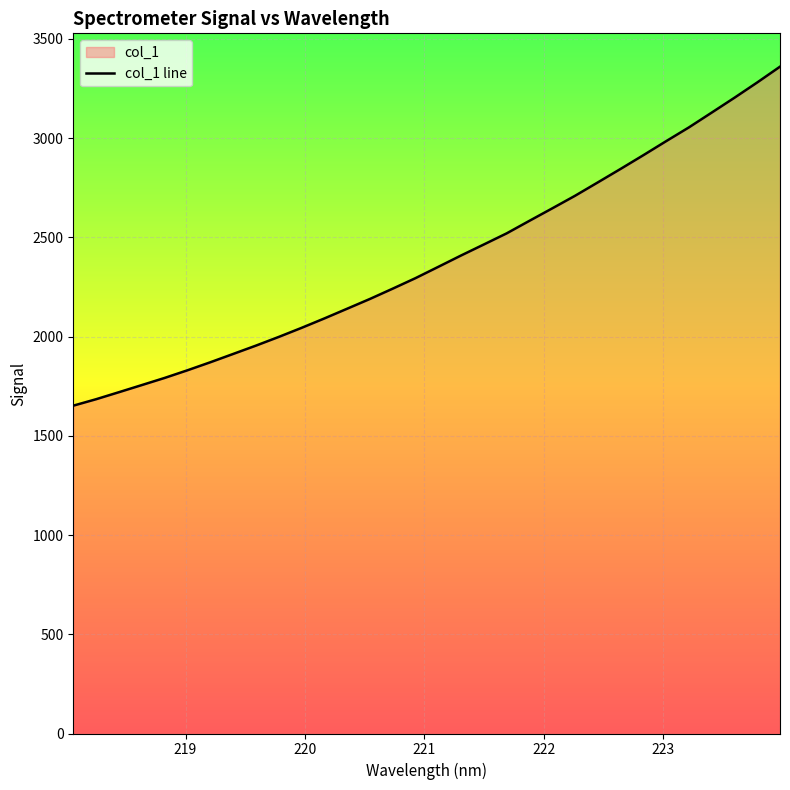

Between 218.442 and 220.5444, which is larger?

220.5444